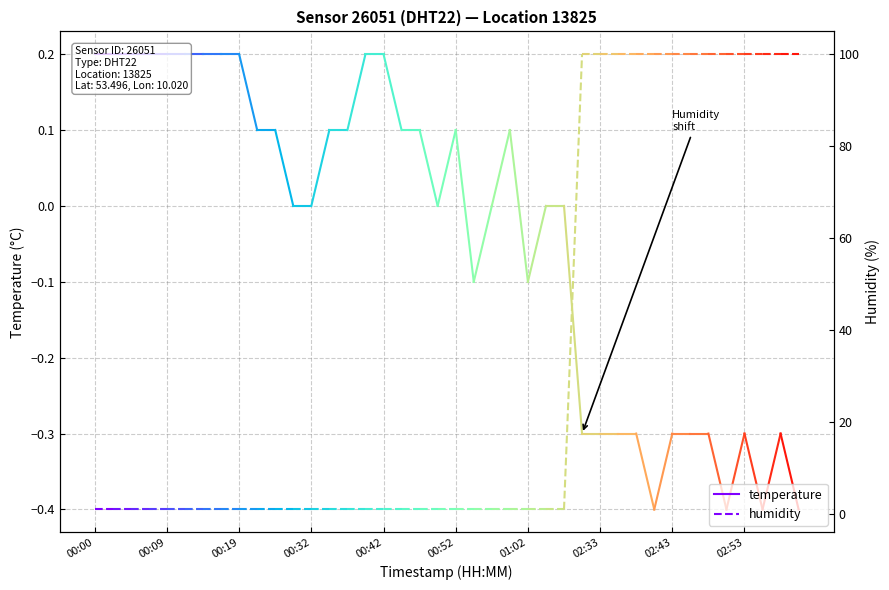

The humidity series shows 1.0 at 00:00. True or false?

True